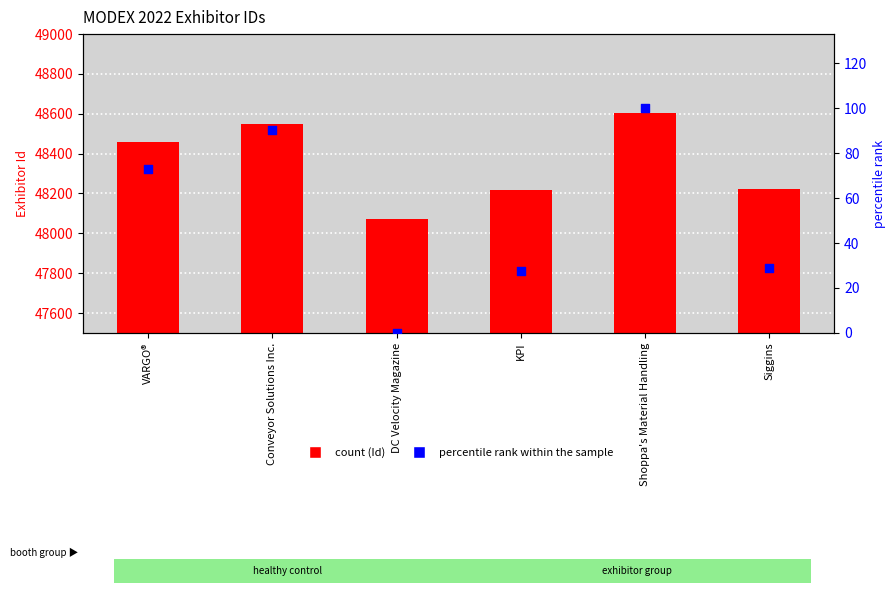

Which series reaches the maximum Y coordinate?

Id